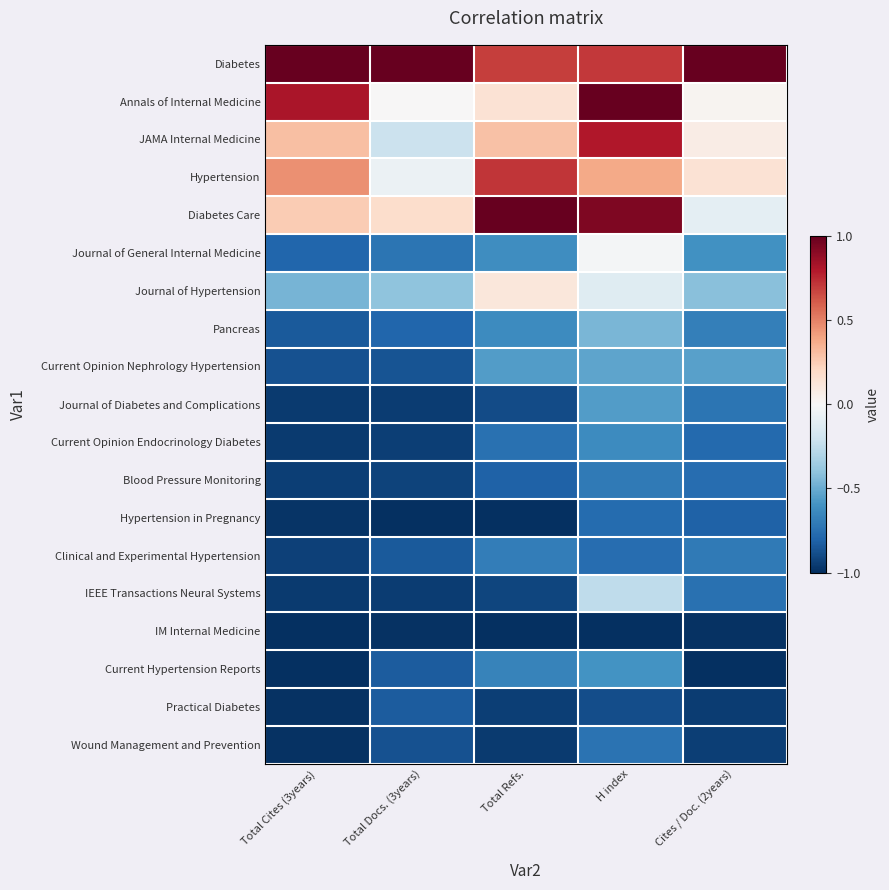

What is the spread (max minus min) of values at H index?

2.0